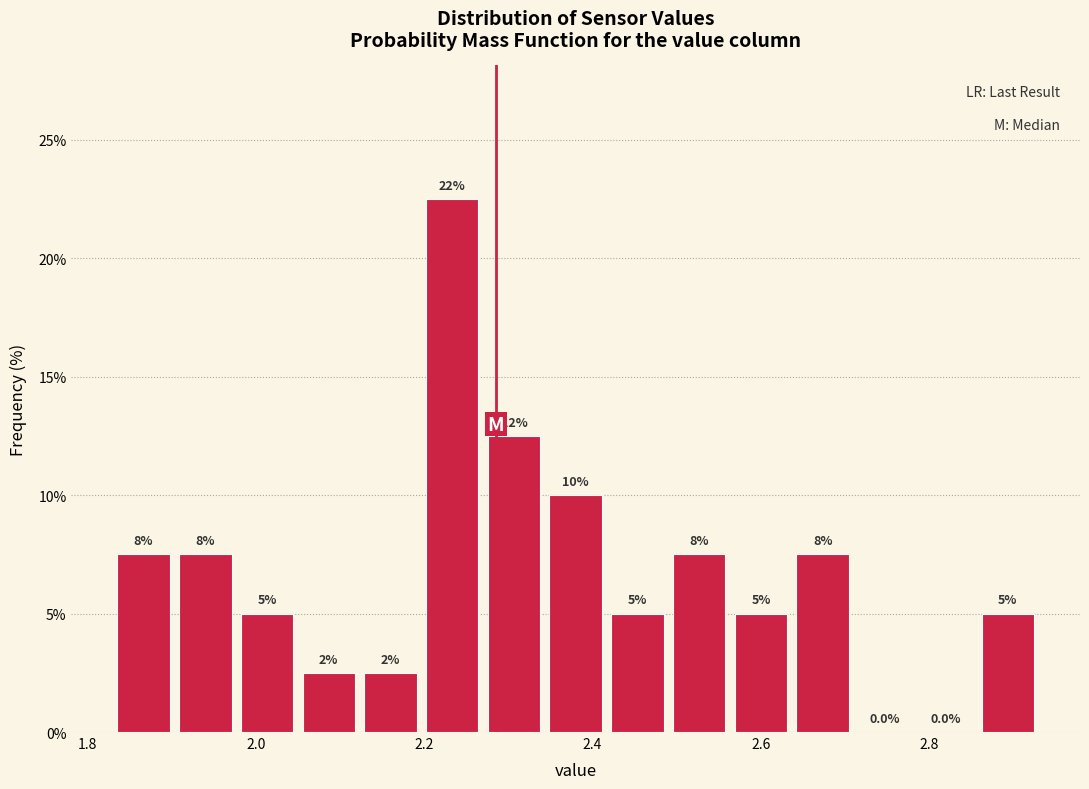

Read against the x-axis, roughly where is the centre of the tallest bar?

2.24